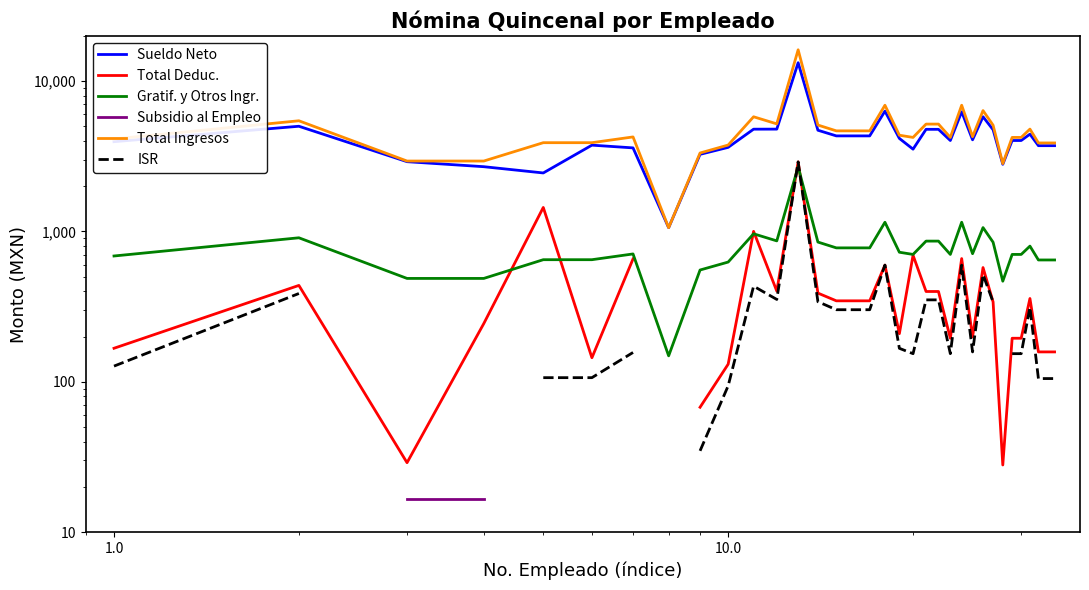

True or false: Sueldo Neto has more than 2 points higher than both neighbors.

True